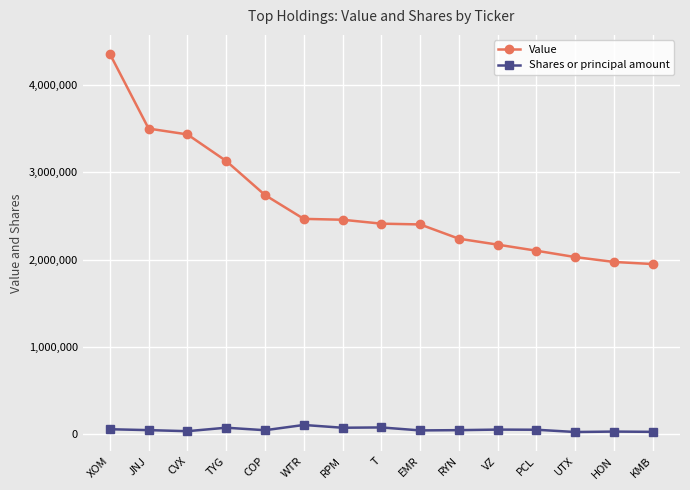

Which series has the widest spread of values?

Value